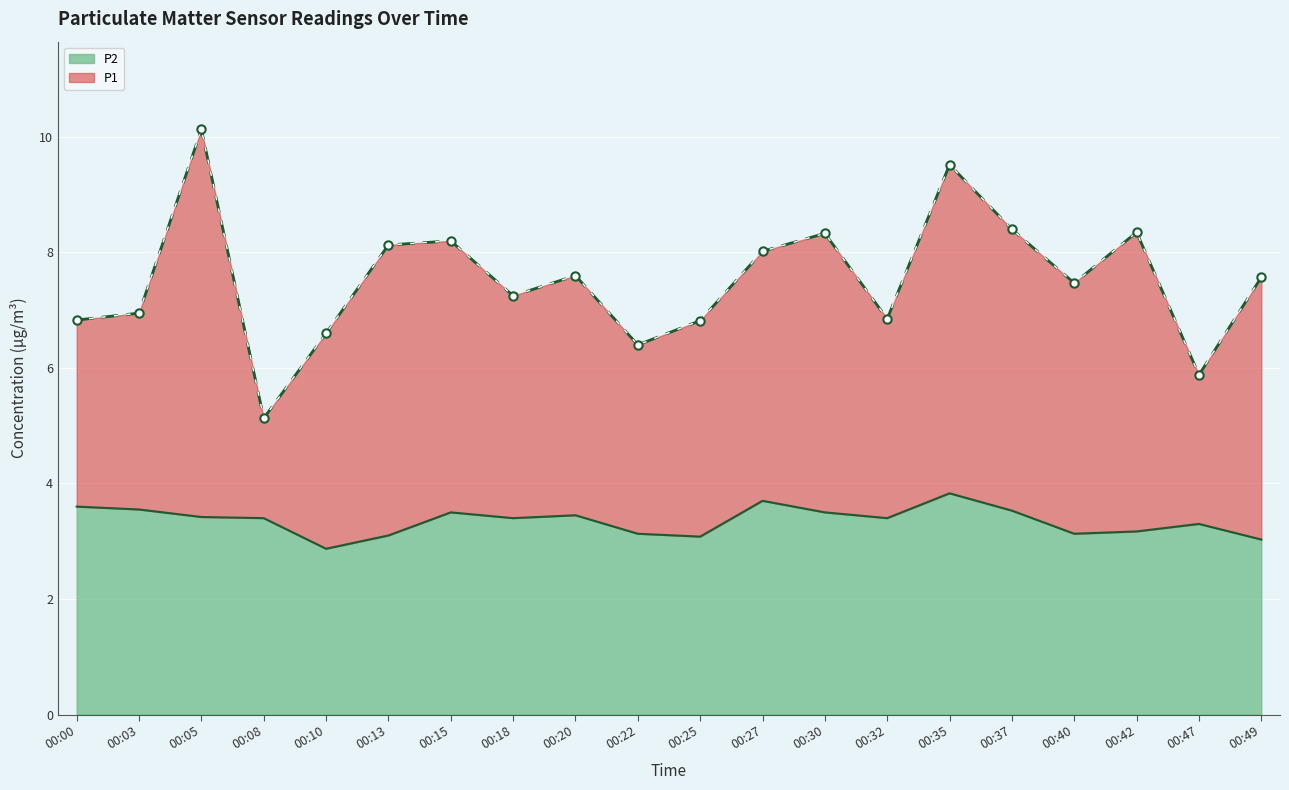

What is the average value of the P1 series?

7.5